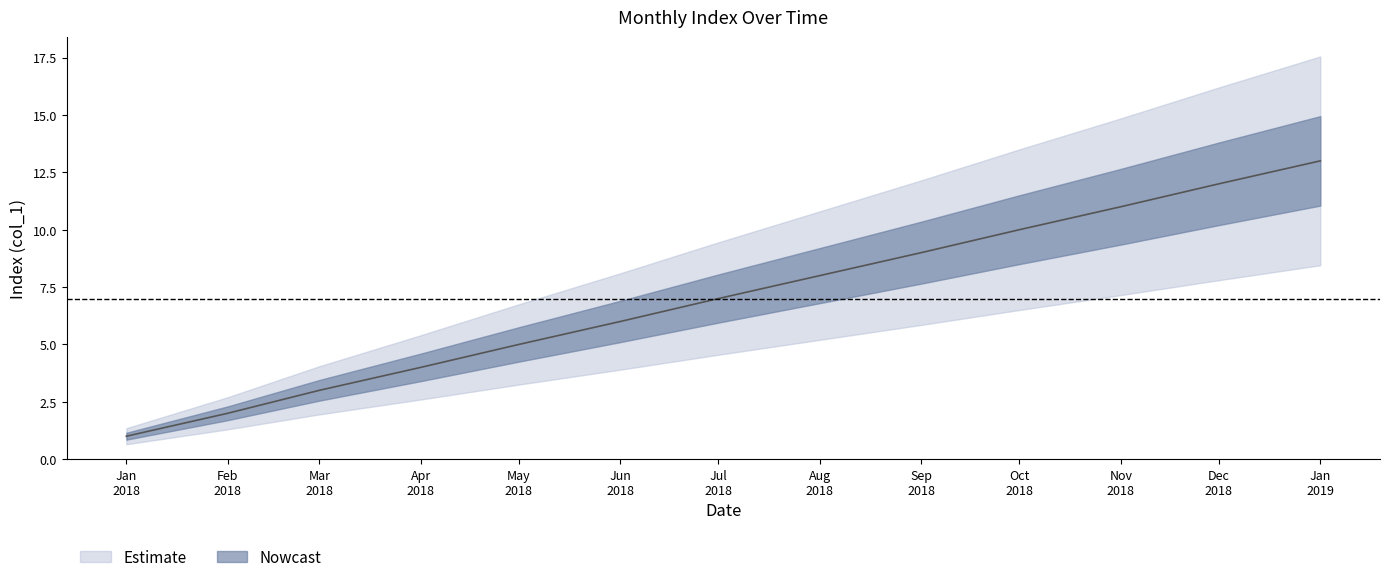

Approximately how many times larger is the value at Nov 2018 compared to Sep 2018?

1.2